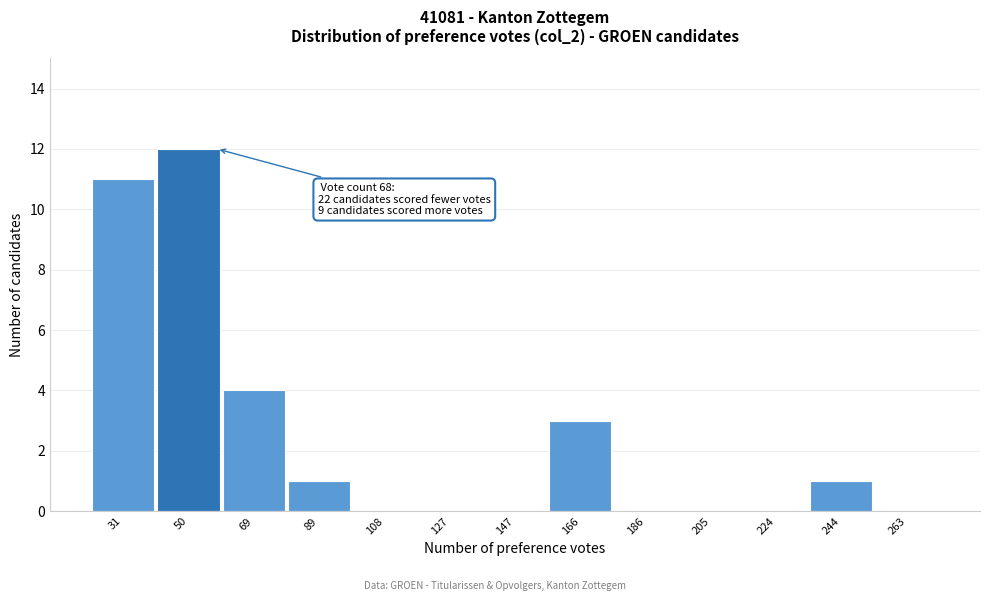

Reading left to right, extract all data points from this chart.

31=11	50=12	69=4	89=1	108=0	127=0	147=0	166=3	186=0	205=0	224=0	244=1	263=0